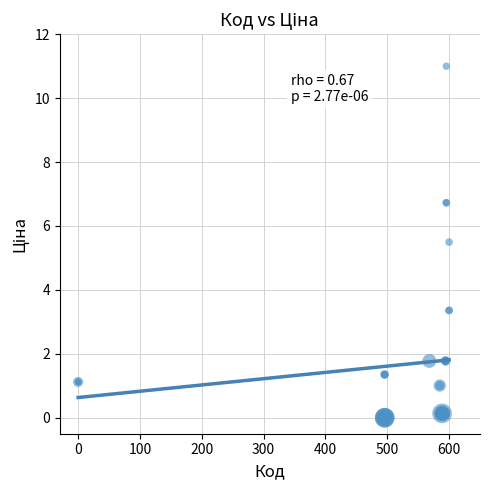

What Y value in the scatter plot is closest to 5?

5.5